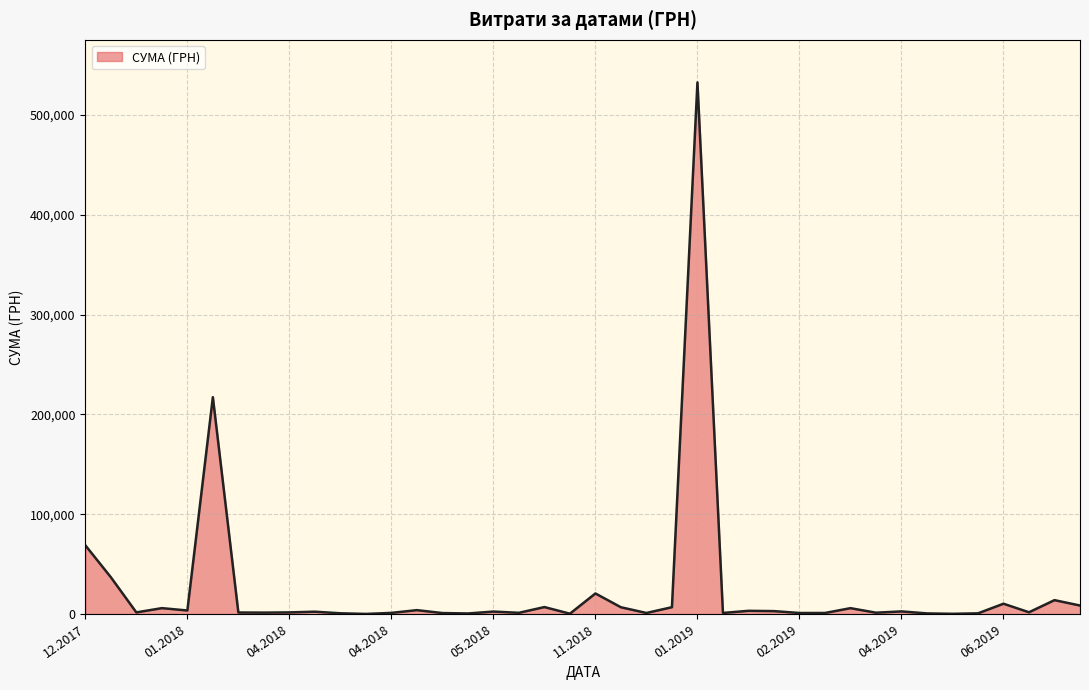

What is the maximum value shown in the chart?

532782.7